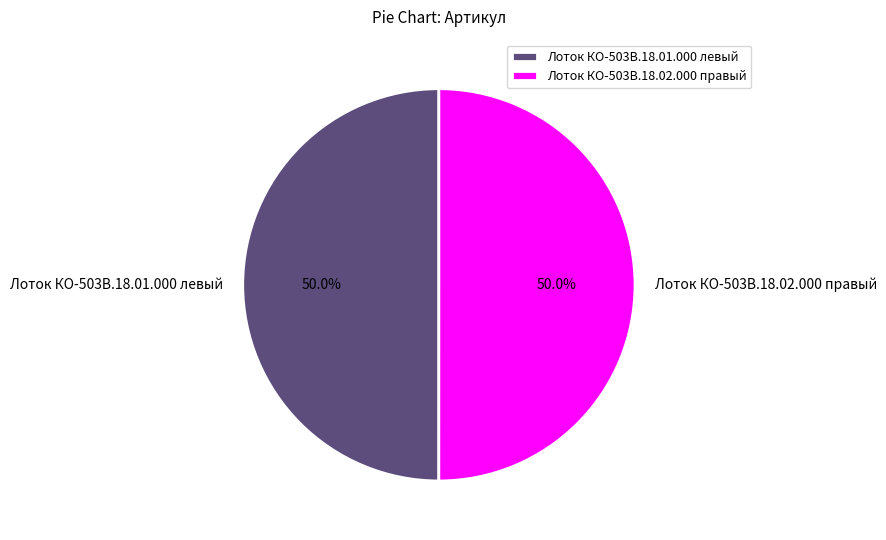

What percentage is the Лоток КО-503В.18.01.000 левый slice, to the nearest percent?

50%